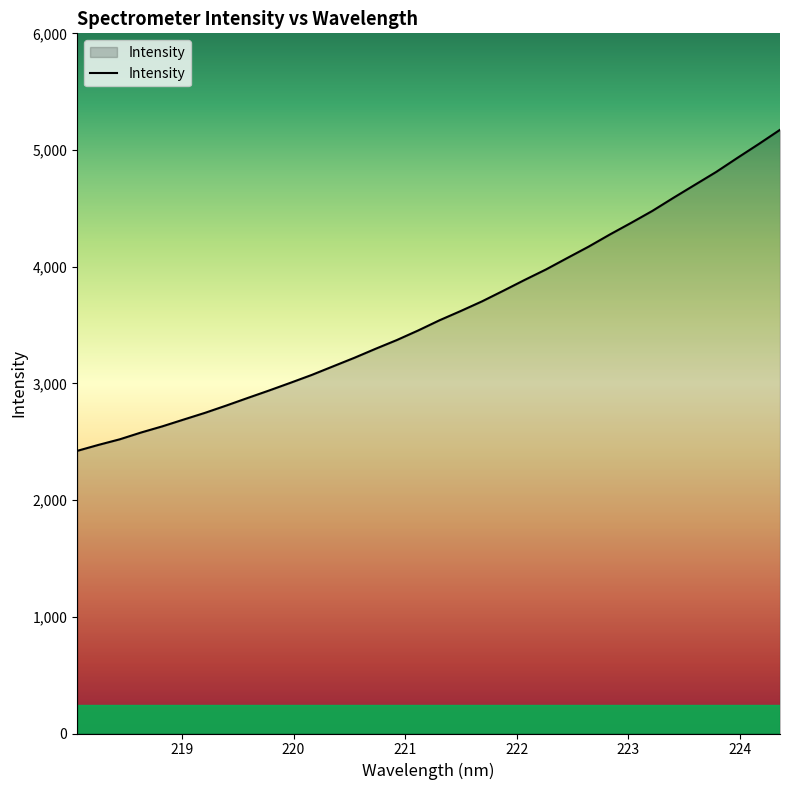

What is the minimum value shown in the chart?

2421.9